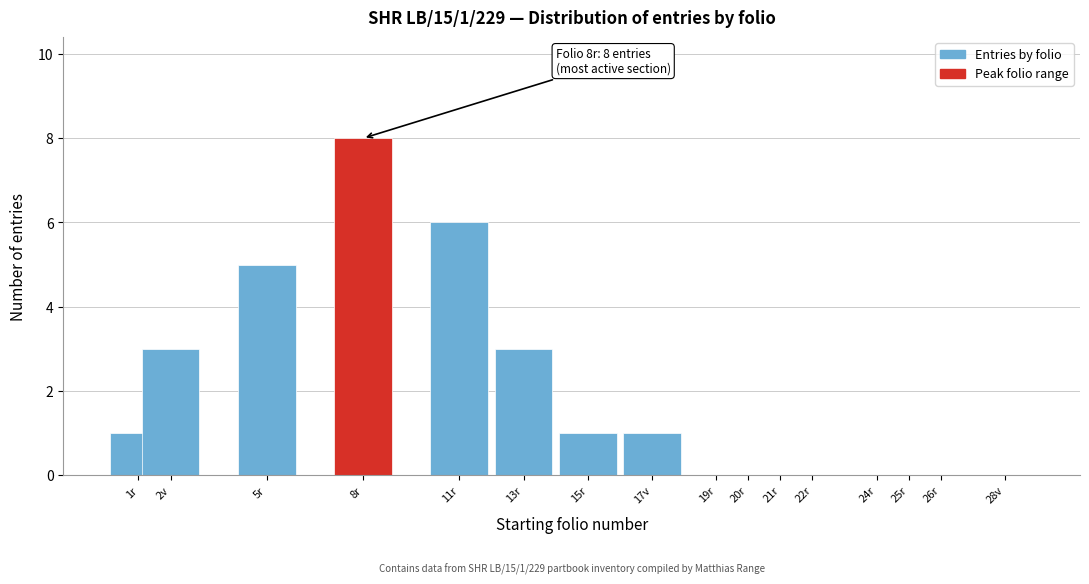

Reading right to left, list all the values displayed in this chart.

28v=0	26r=0	25r=0	24r=0	22r=0	21r=0	20r=0	19r=0	17v=1	15r=1	13r=3	11r=6	8r=8	5r=5	2v=3	1r=1